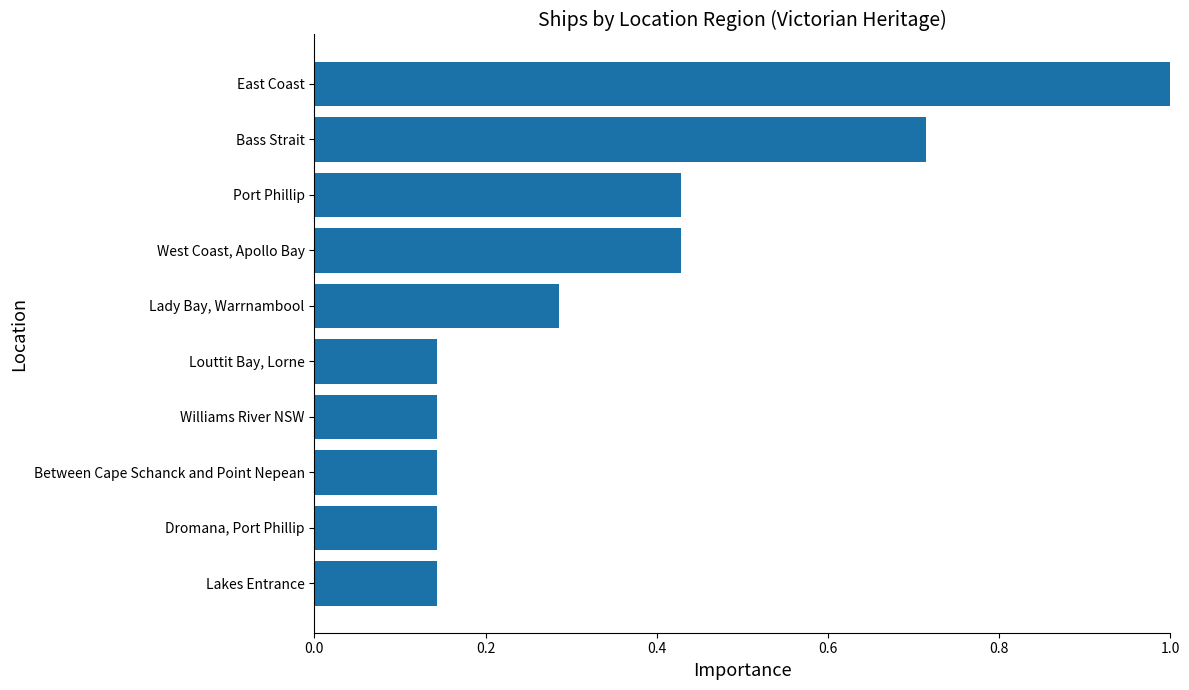

Is it true that the value at Williams River NSW is 0.2?

False